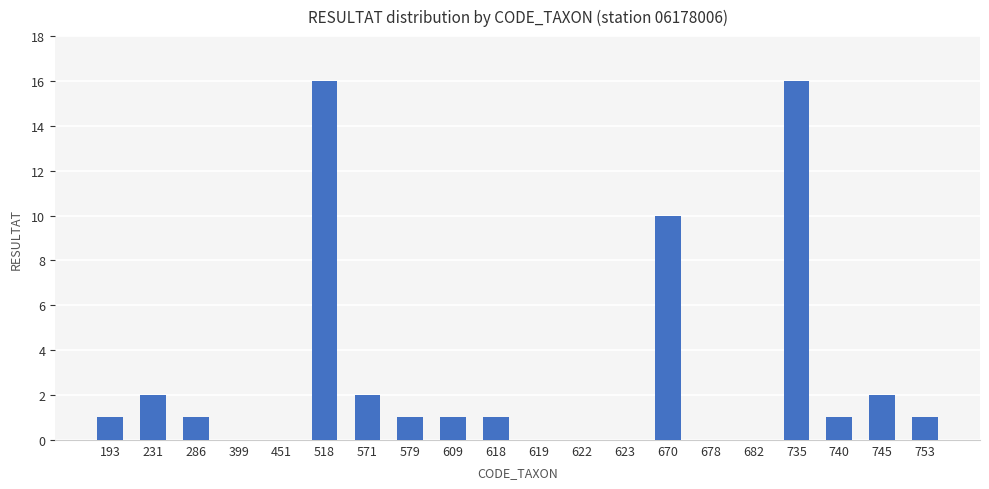

What is the maximum value shown in the chart?

16